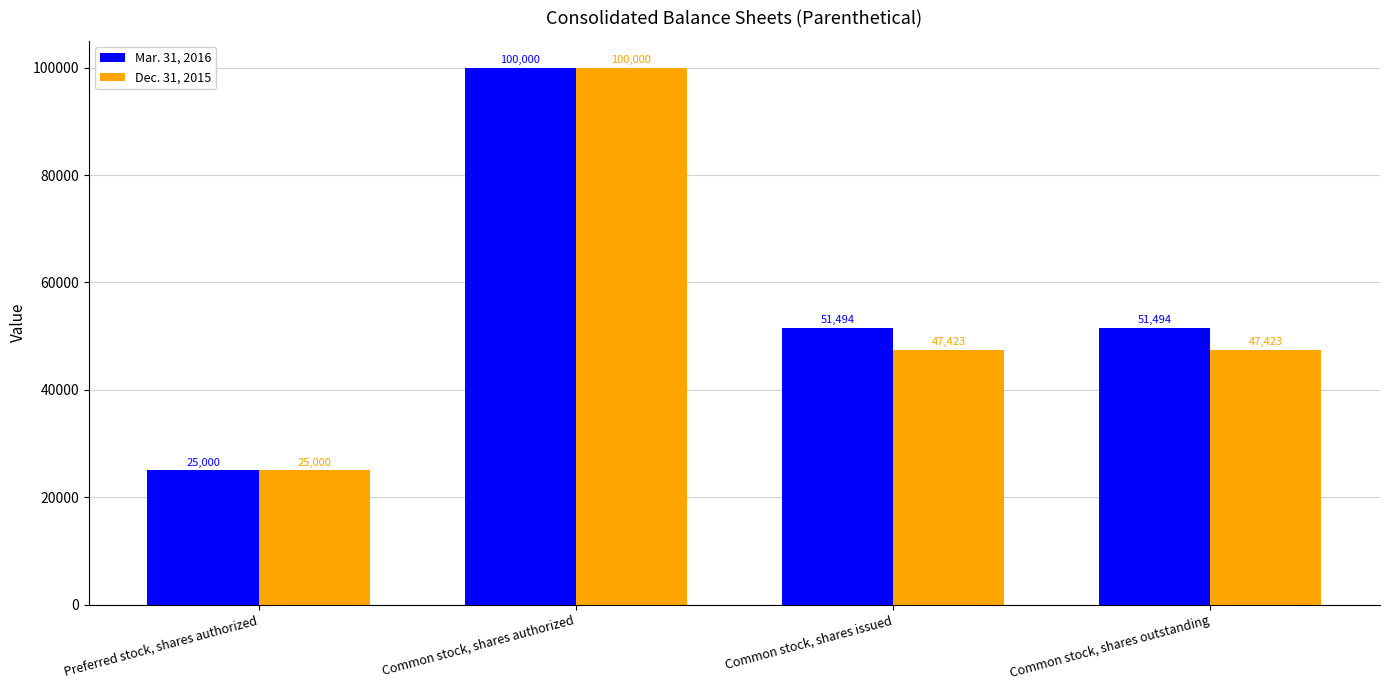

Rank the series by their average value, from highest to lowest.

Mar. 31, 2016, Dec. 31, 2015